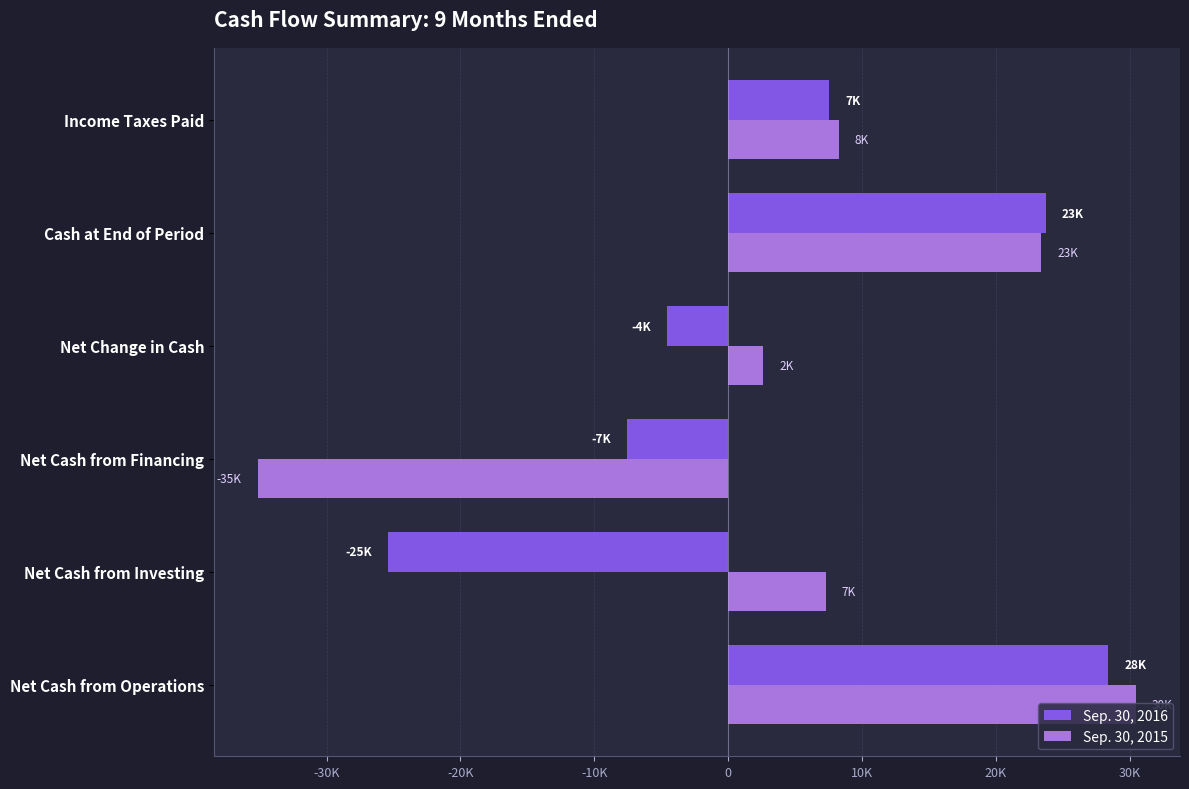

List the series in order of their peak value, lowest first.

Sep. 30, 2016, Sep. 30, 2015